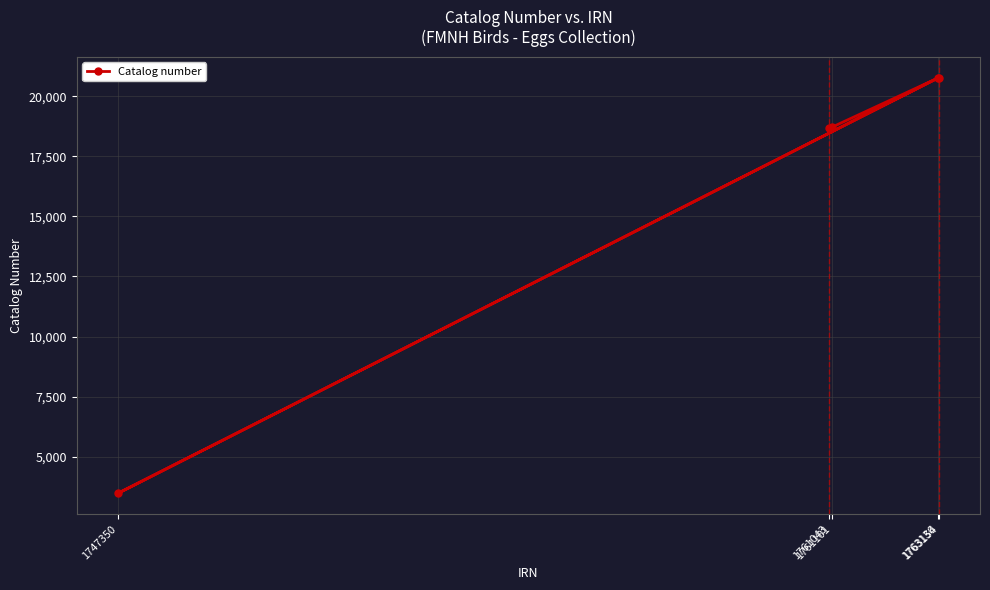

What value does the data have at 1761101, to the nearest 100?

18700